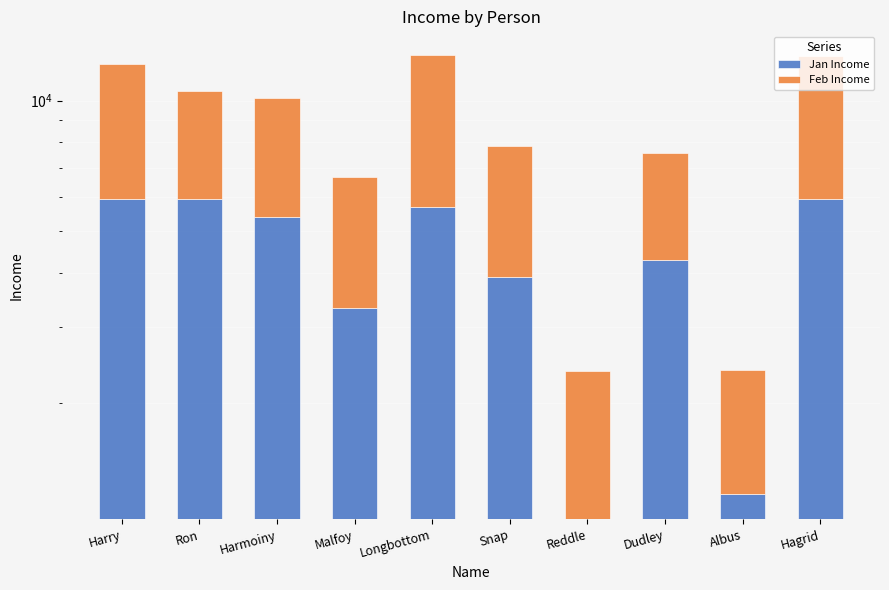

Reading left to right, list all the values displayed in this chart.

Jan Income: 5924.9	5924.9	5384.4	3318.3	5674.6	3910.2	1076.9	4291.1	1233.9	5924.9
Feb Income: 6221.2	4621.5	4738.2	3351.5	7093.3	3949.3	1292.3	3261.3	1147.5	6754.4